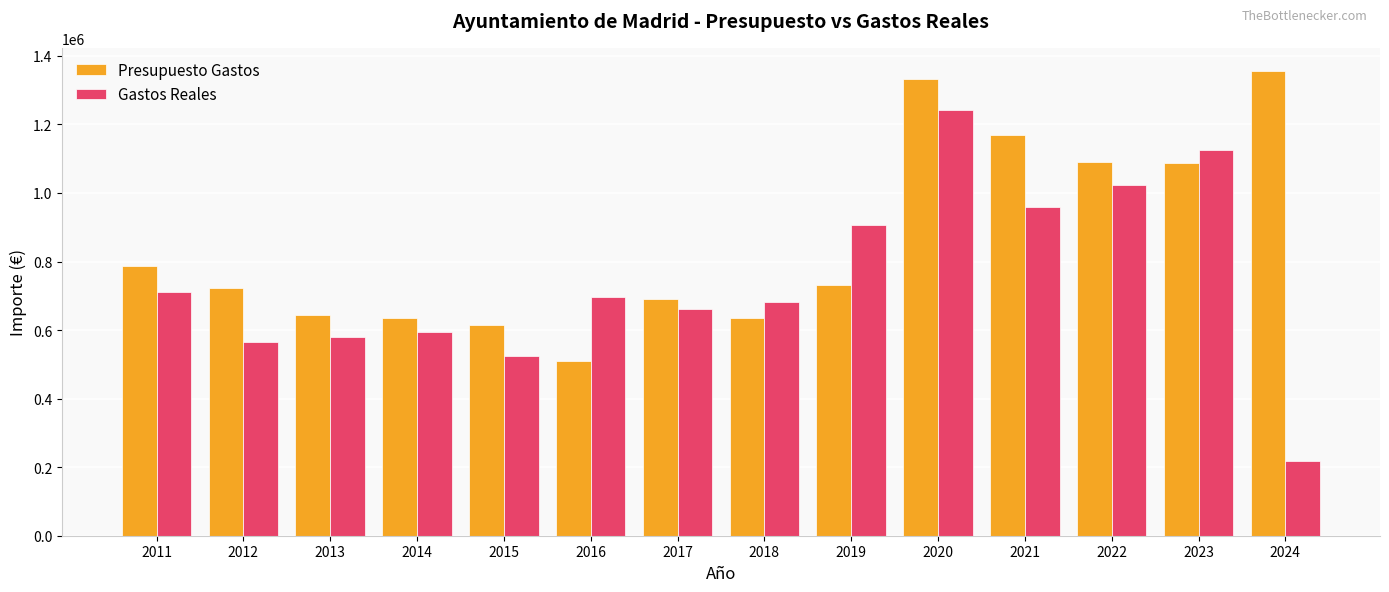

What is the value of the Presupuesto Gastos bar at the 4th from the left?

634735.0